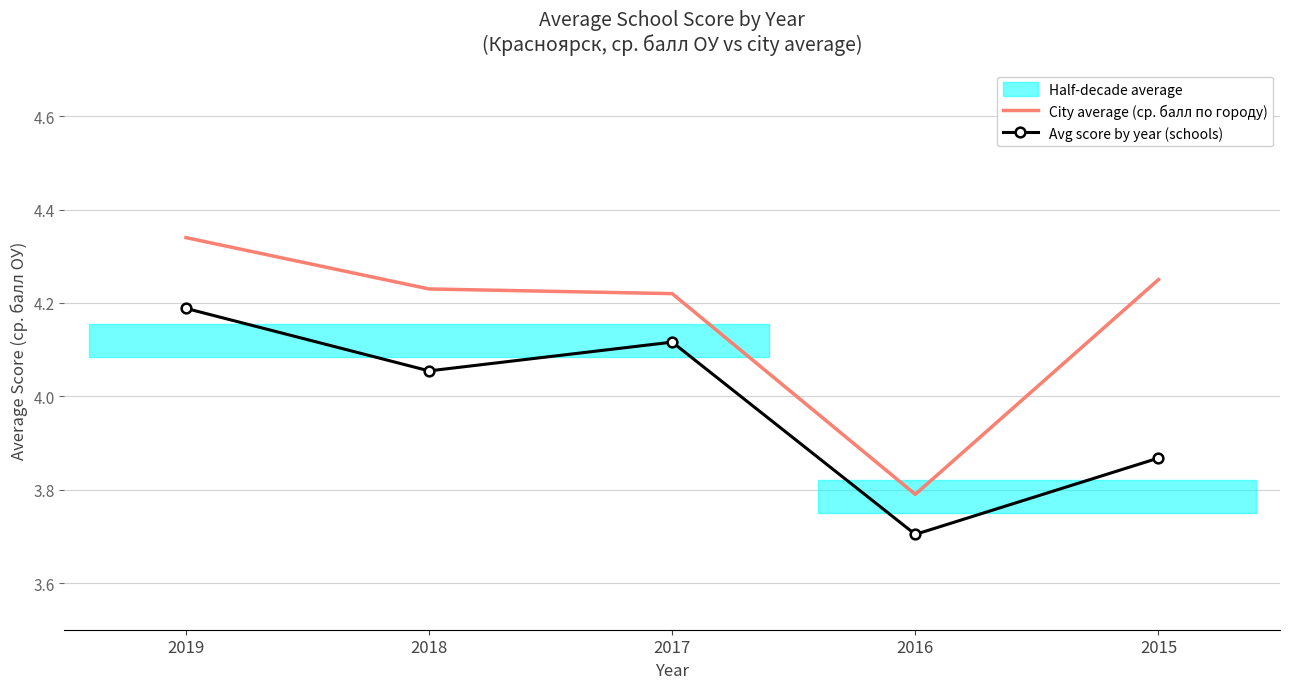

True or false: City average (ср. балл по городу) and Avg score by year (schools) cross at least once.

False